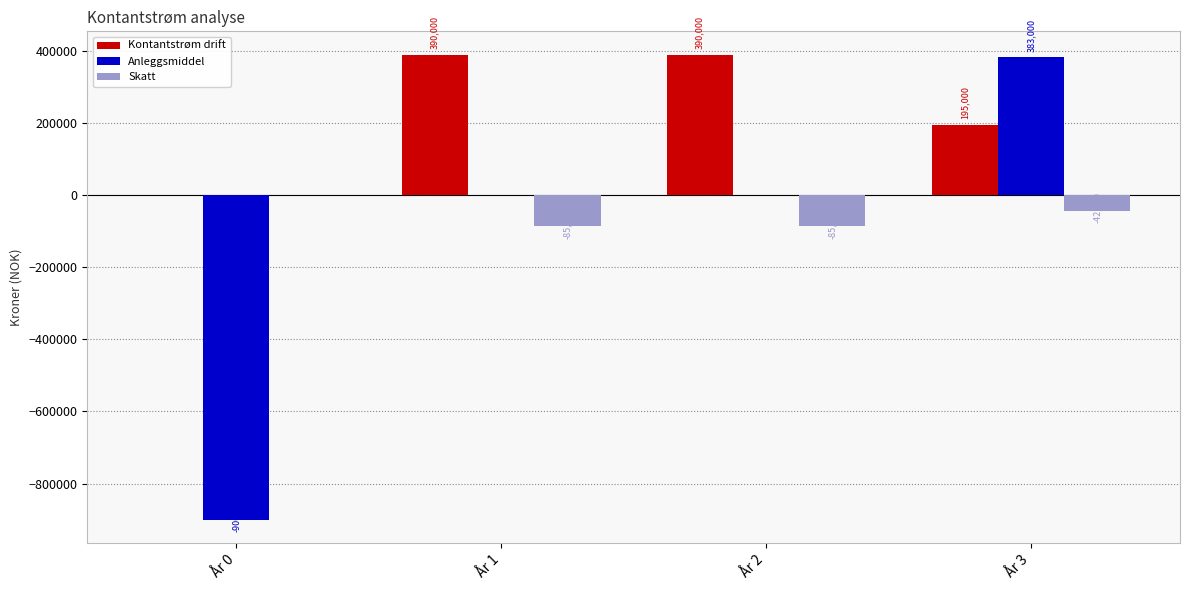

Which series changed the most between År 2 and År 3?

Anleggsmiddel